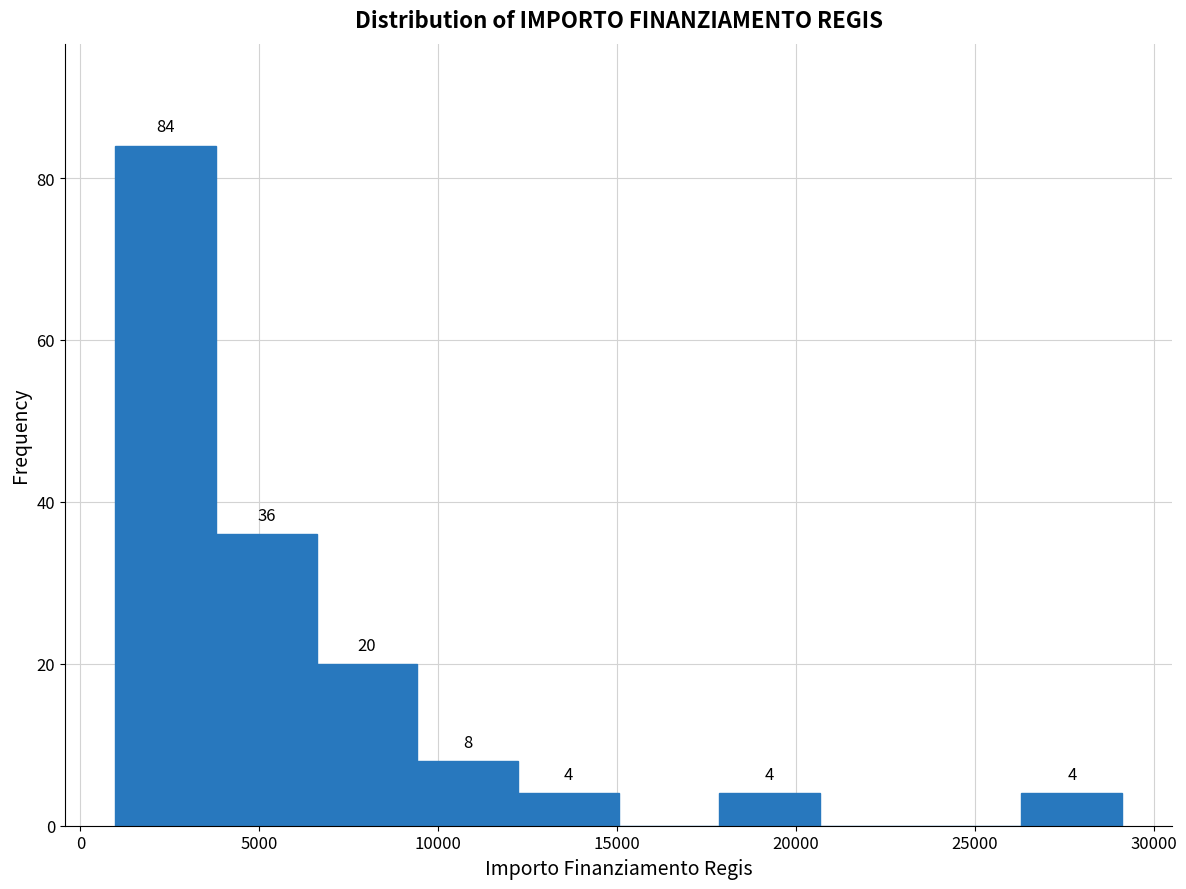

Over which range of the x-axis is the bar tallest?

1000 to 4000